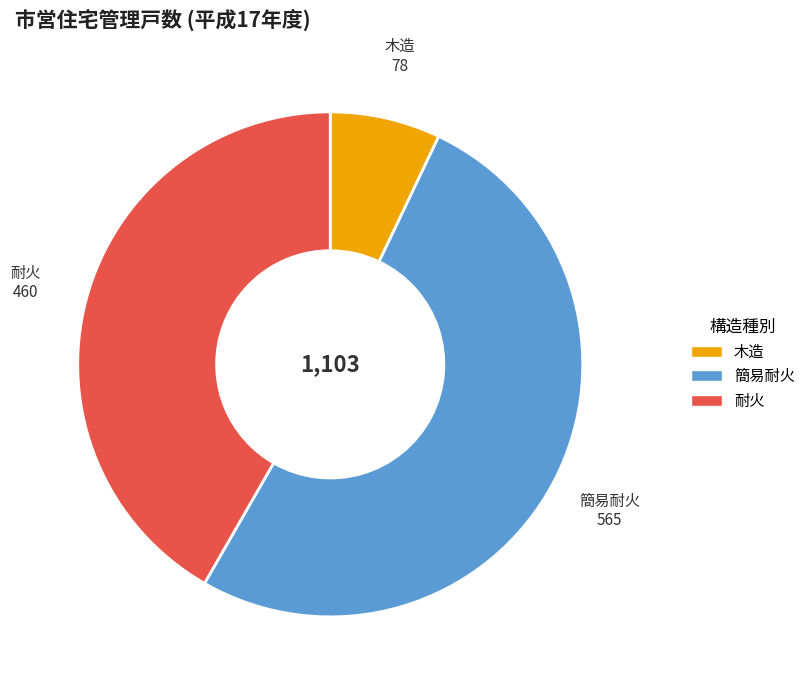

Combined, do 簡易耐火 and 木造 account for over 50%?

Yes